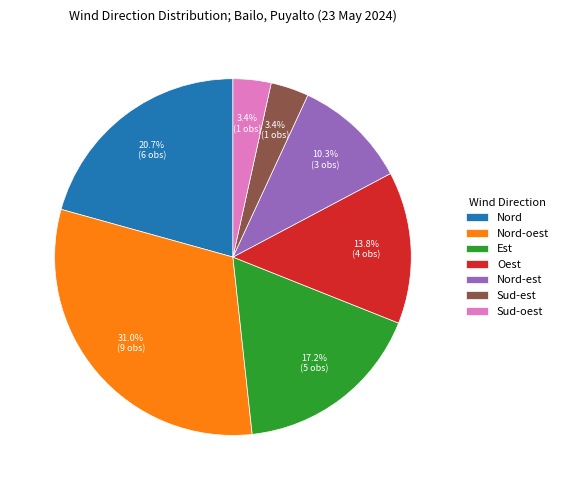

Which has a higher value, Nord-est or Sud-est?

Nord-est